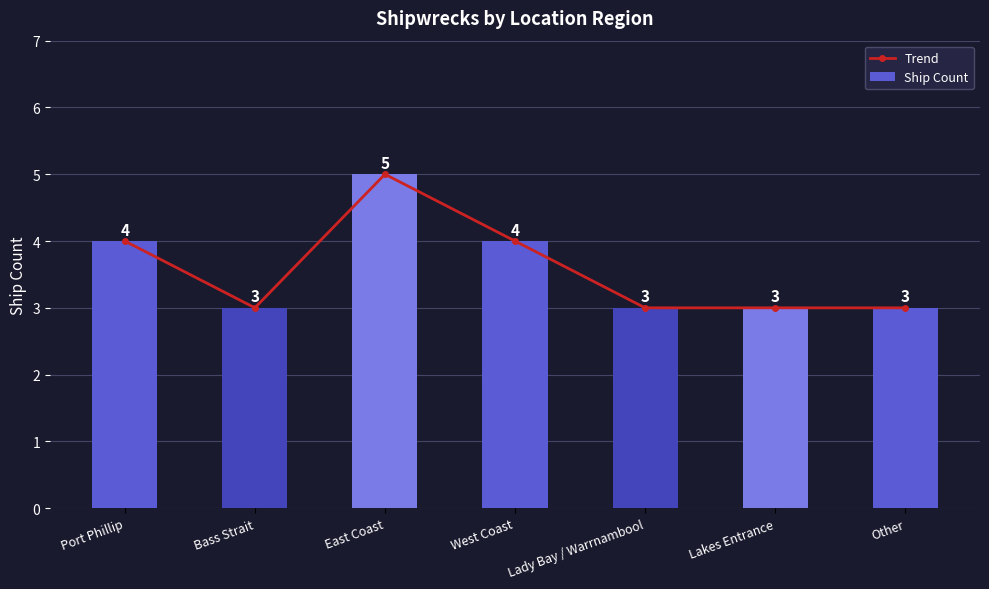

Is the value of Ship Count at West Coast greater than the value of Trend at Lakes Entrance?

Yes